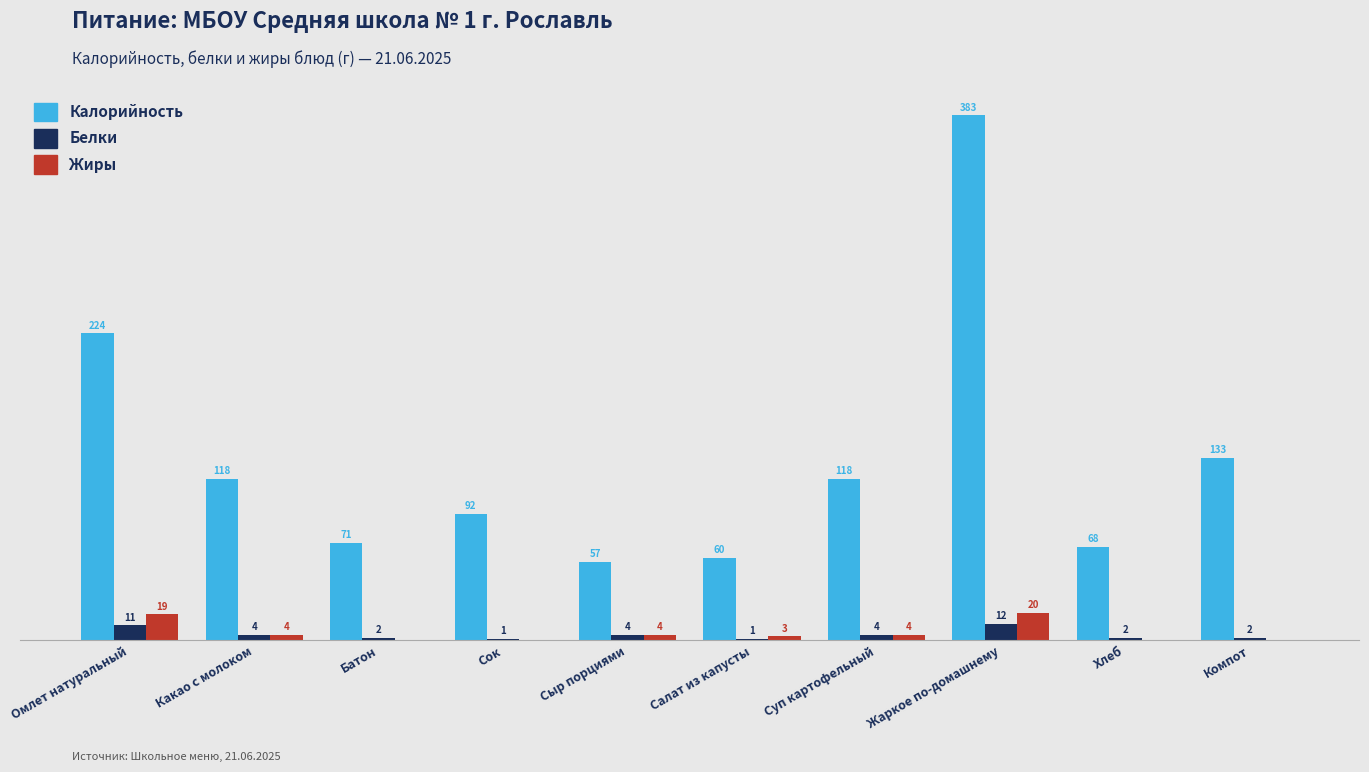

At which label is Калорийность closest to 220?

Омлет натуральный